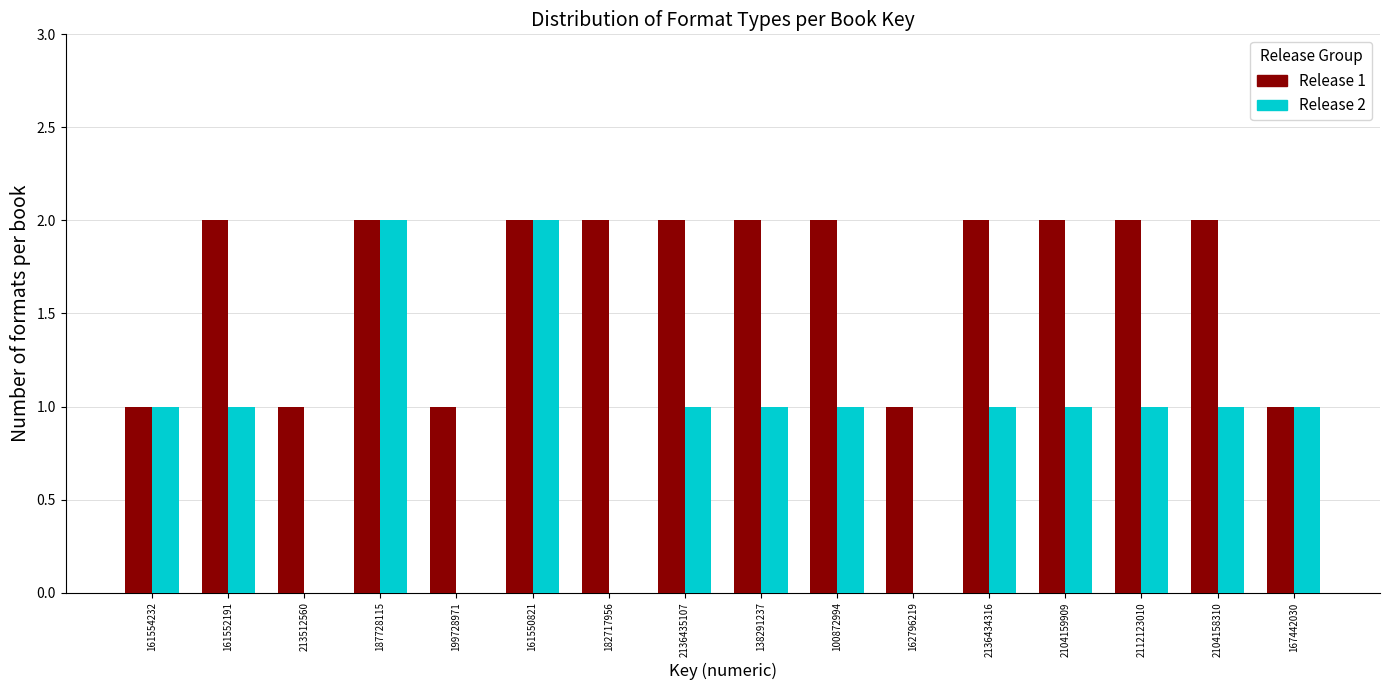

Which series changed the most between 2104158310 and 167442030?

Release 1